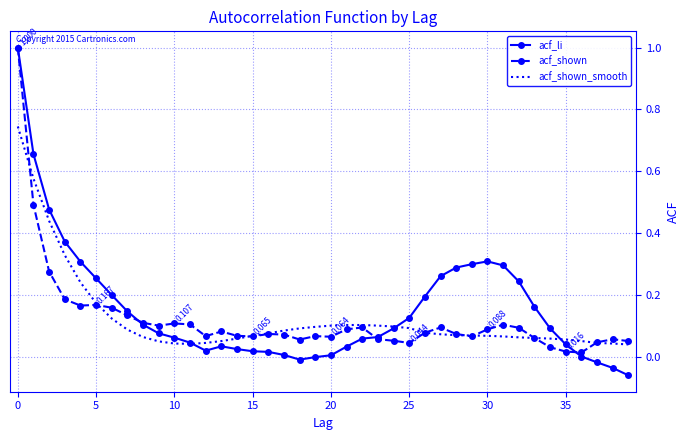

Which series has the widest spread of values?

acf_li